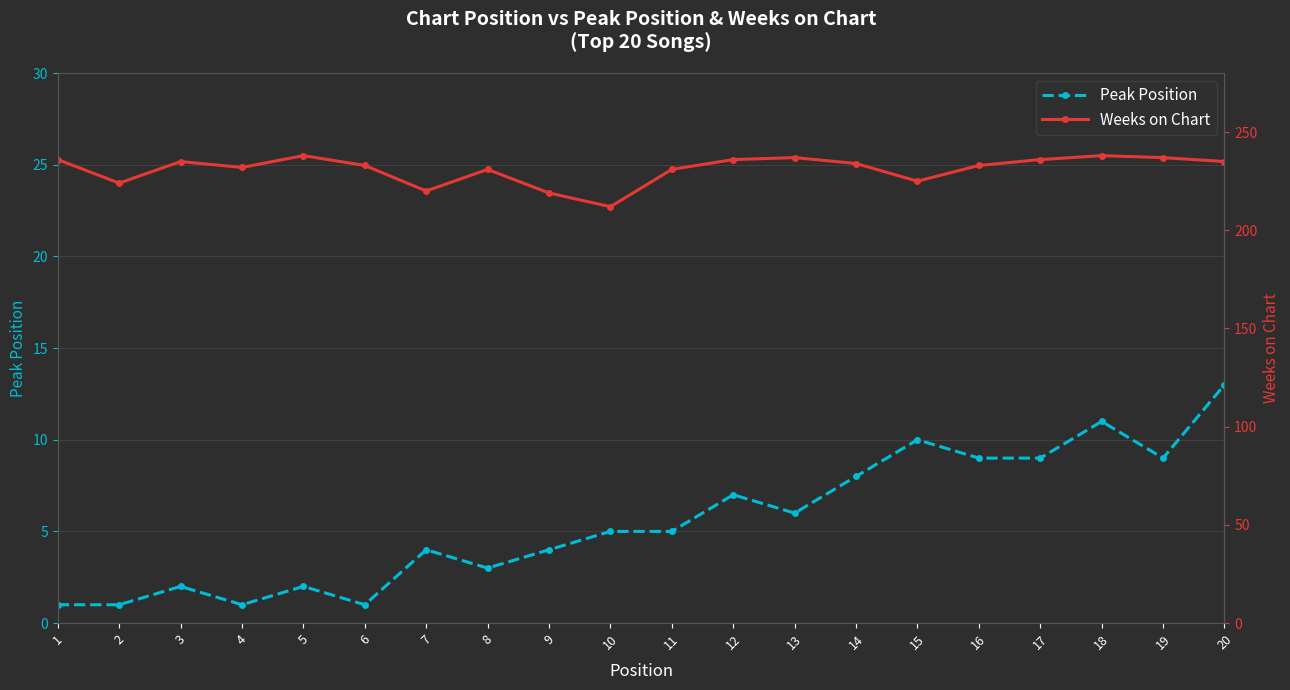

Which series has the largest total across all categories?

Weeks on Chart